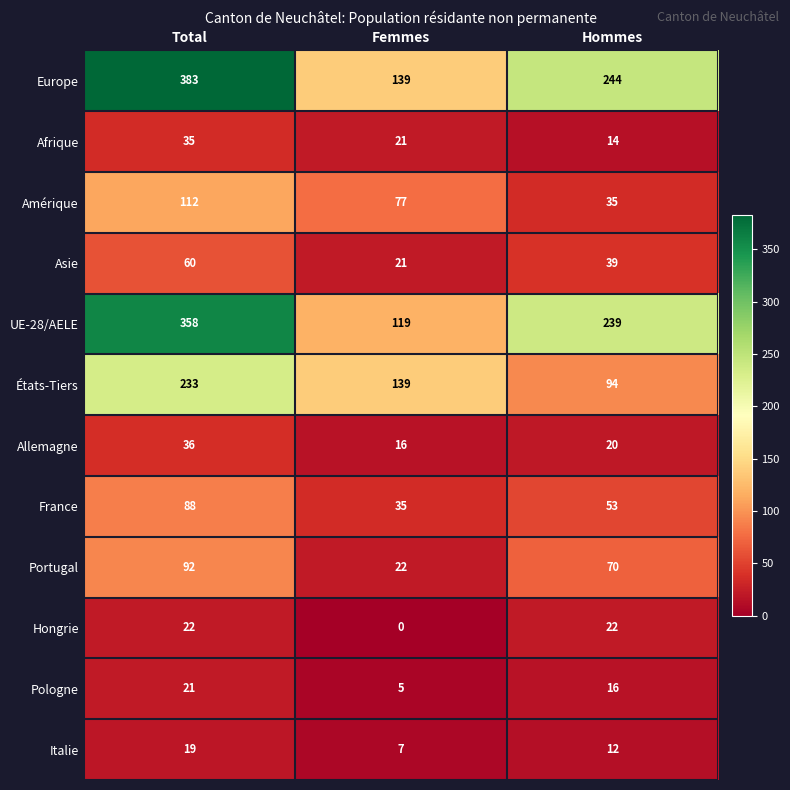

At which label does Amérique first exceed 77?

Total